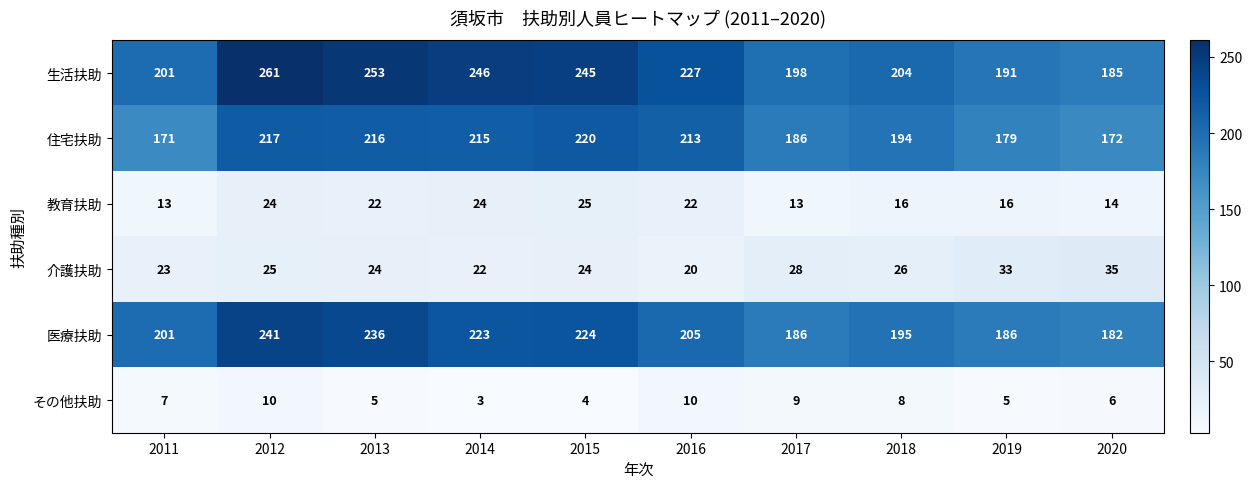

What is the total value across all series at 2017?

620